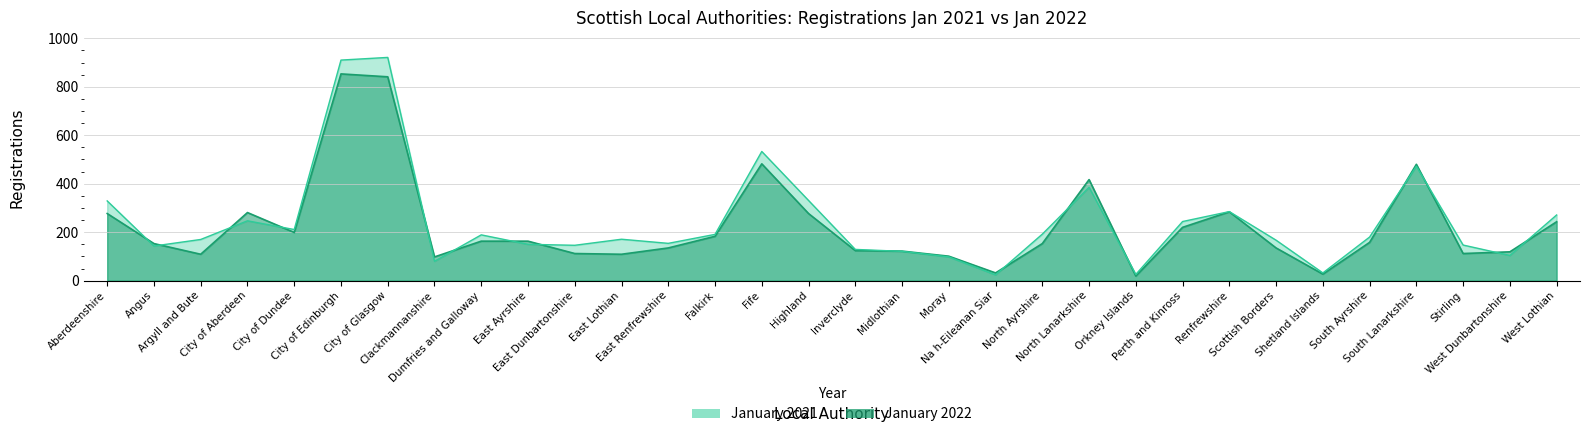

What is the smallest value displayed?

19